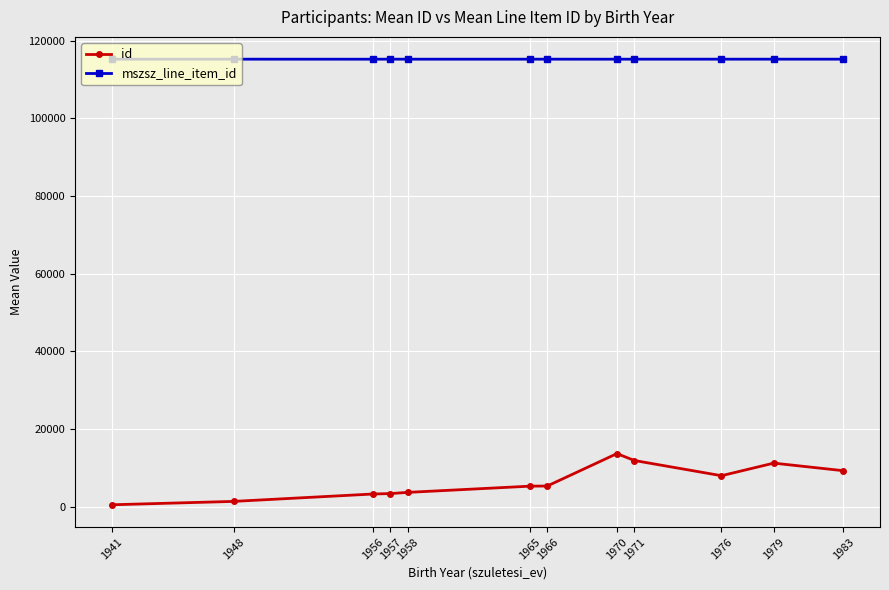

True or false: id and mszsz_line_item_id intersect in this chart.

False